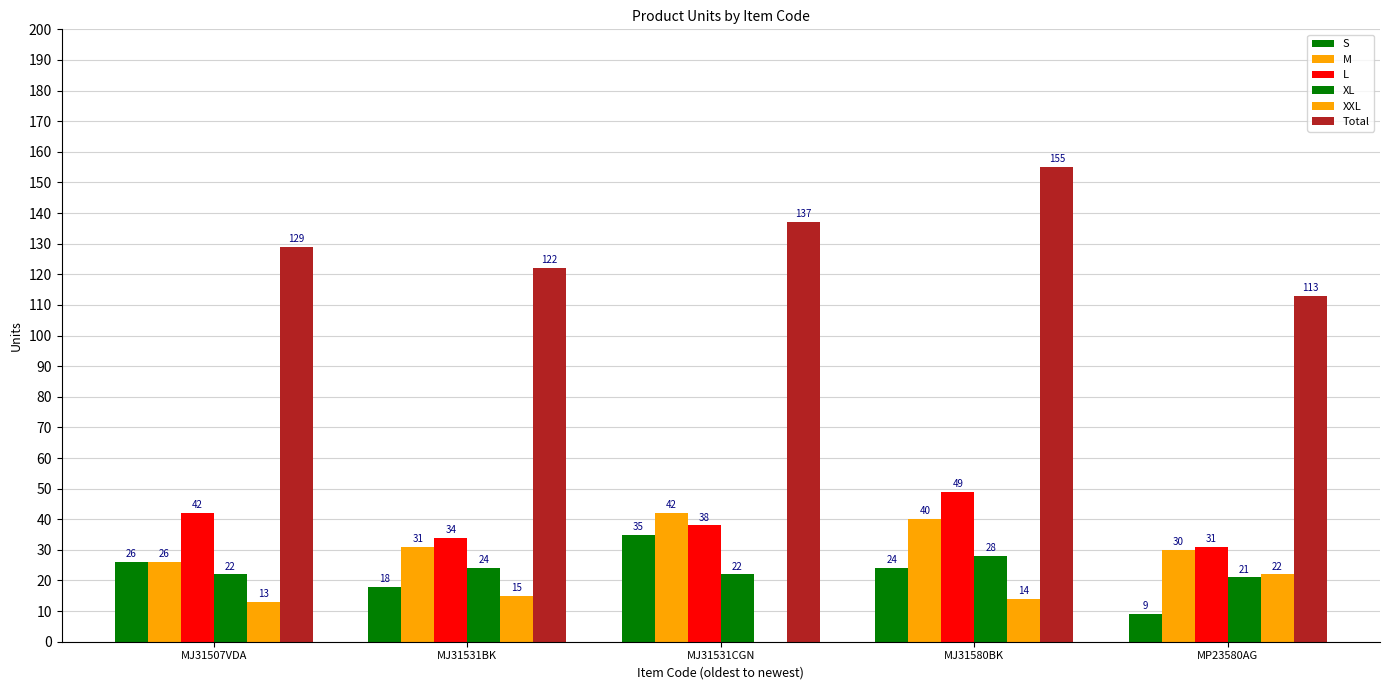

What is the label of the 2nd bar from the right?

MJ31580BK